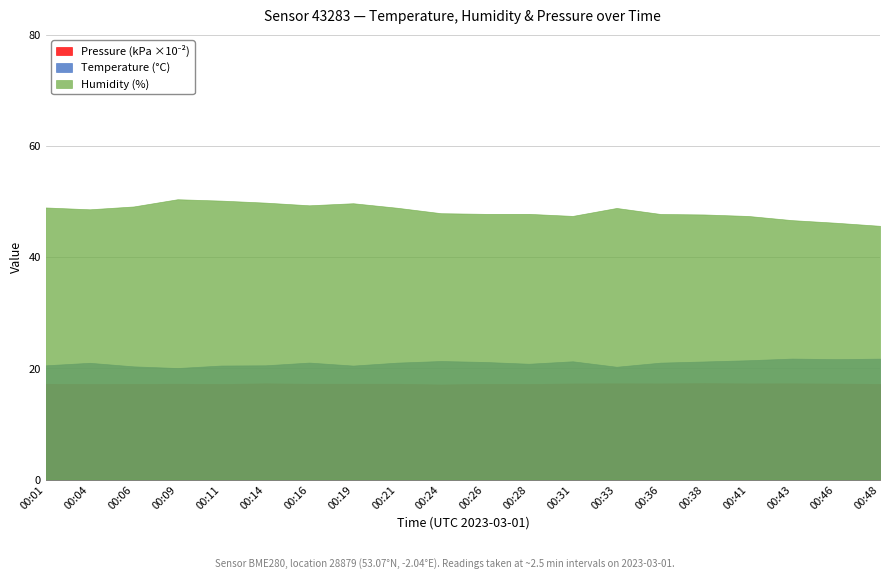

What is the sum of all pressure_scaled values?

345.1